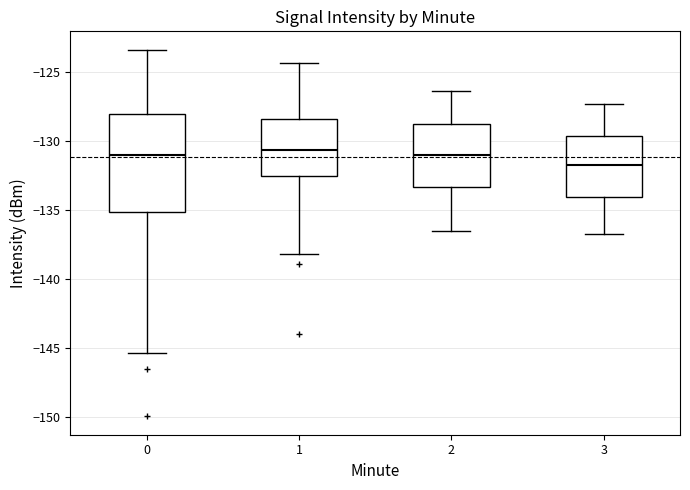

Which box is the tallest, from its lower edge to its upper edge?

0